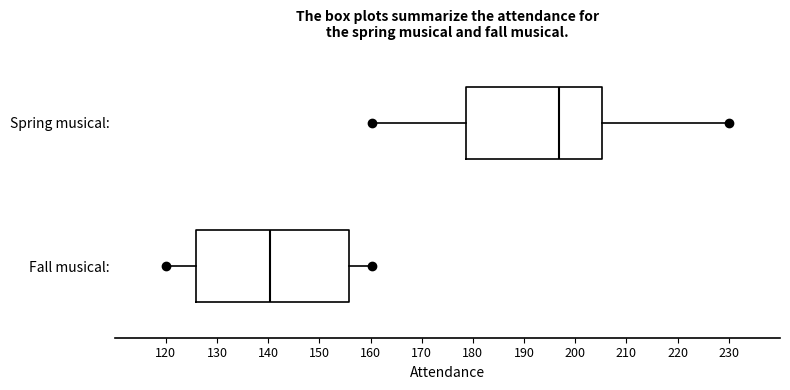

Reading bottom to top, transcribe this box plot: for each box, give where its median line is, the range the box spans, and where its two whiskers end, as read against the x-axis. The values are not printed on the chart, so give them approximately, as read against the axis.

Fall musical:: median 140, box 126 to 156, whiskers 120 to 160
Spring musical:: median 197, box 179 to 205, whiskers 160 to 230